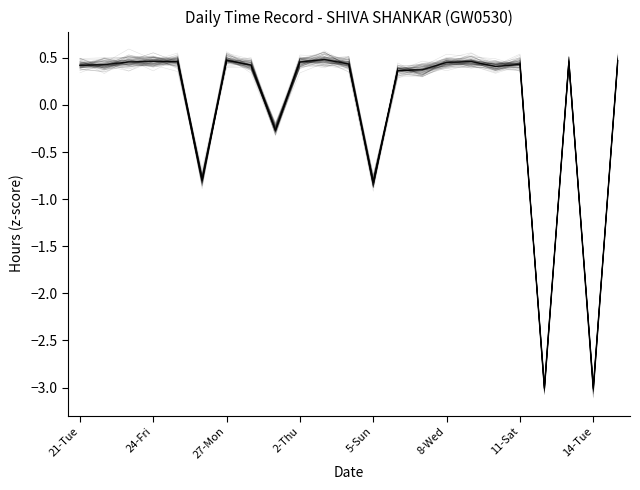

What is the value of the 16th point from the left?

0.5